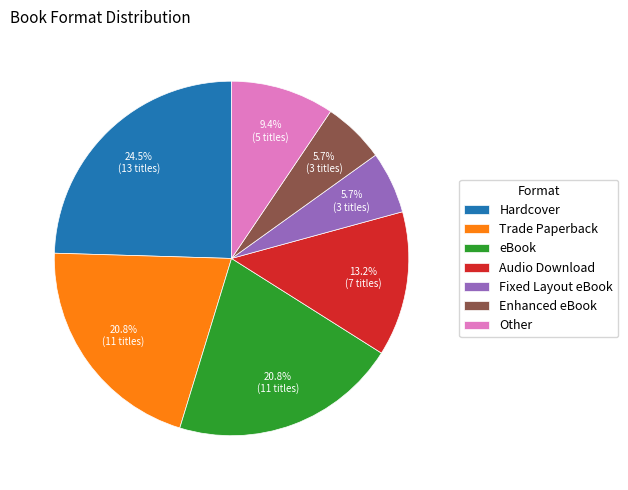

What is the ratio of the value at Trade Paperback to the value at Audio Download?

1.6